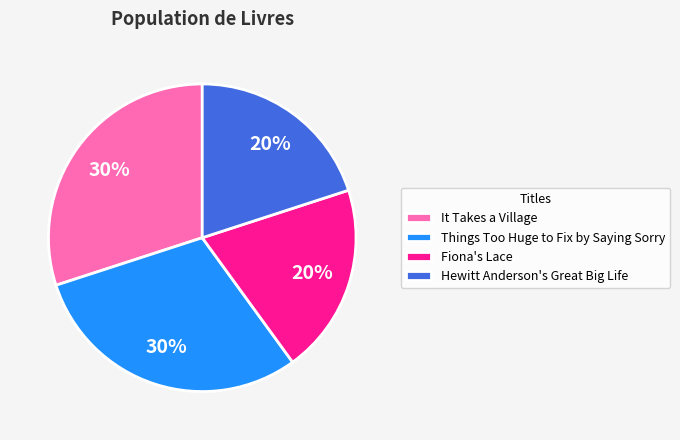

Between It Takes a Village and Hewitt Anderson's Great Big Life, which is larger?

It Takes a Village